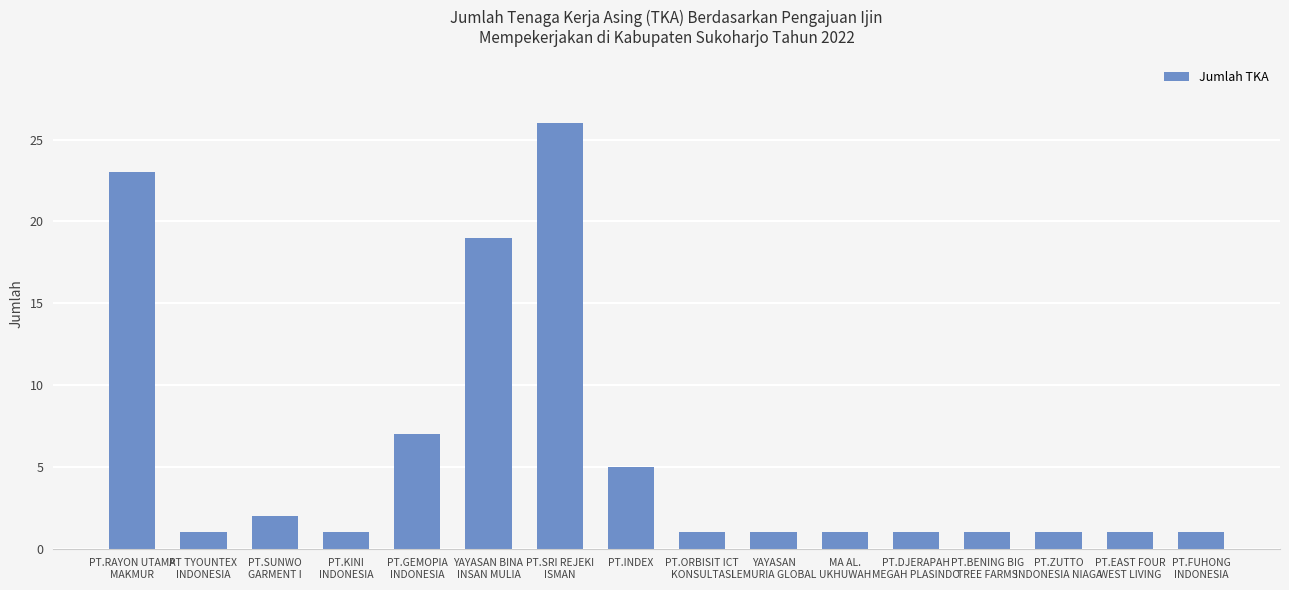

What is the difference between the second highest and minimum values?

22